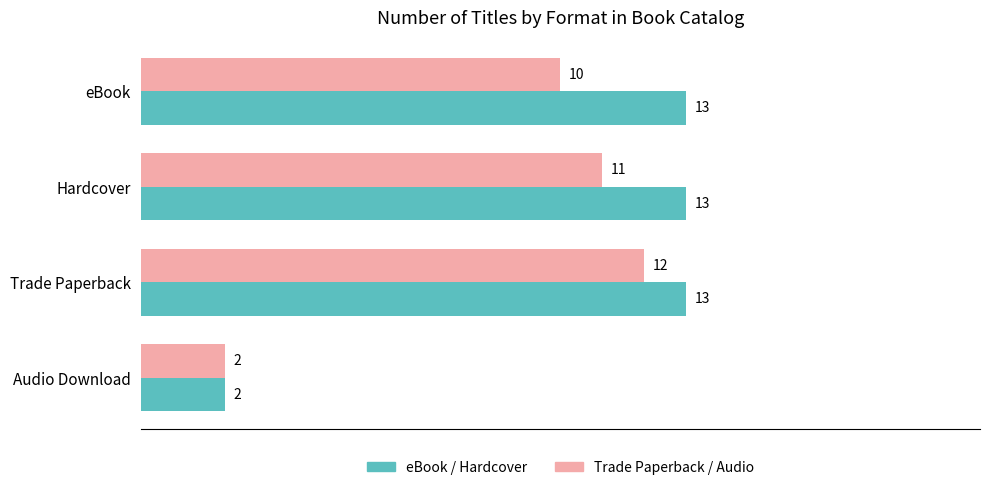

What is the greatest value displayed?

13